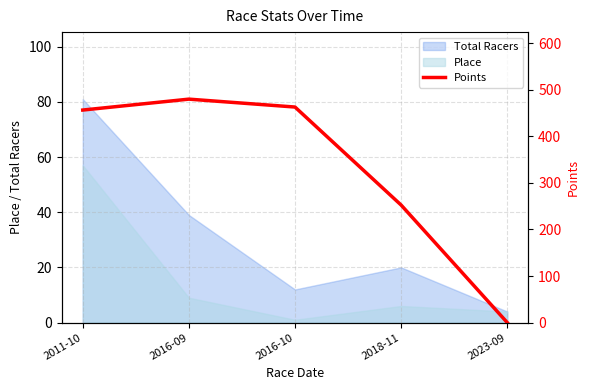

Does the chart have visible grid lines?

Yes